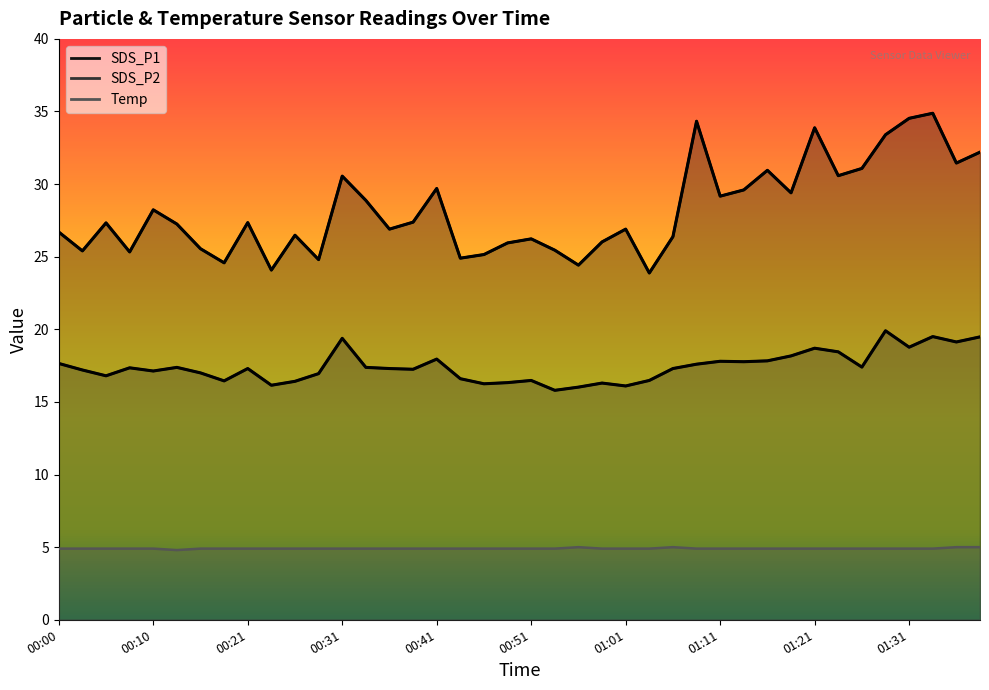

What is the label of the 28th point from the right?

00:31